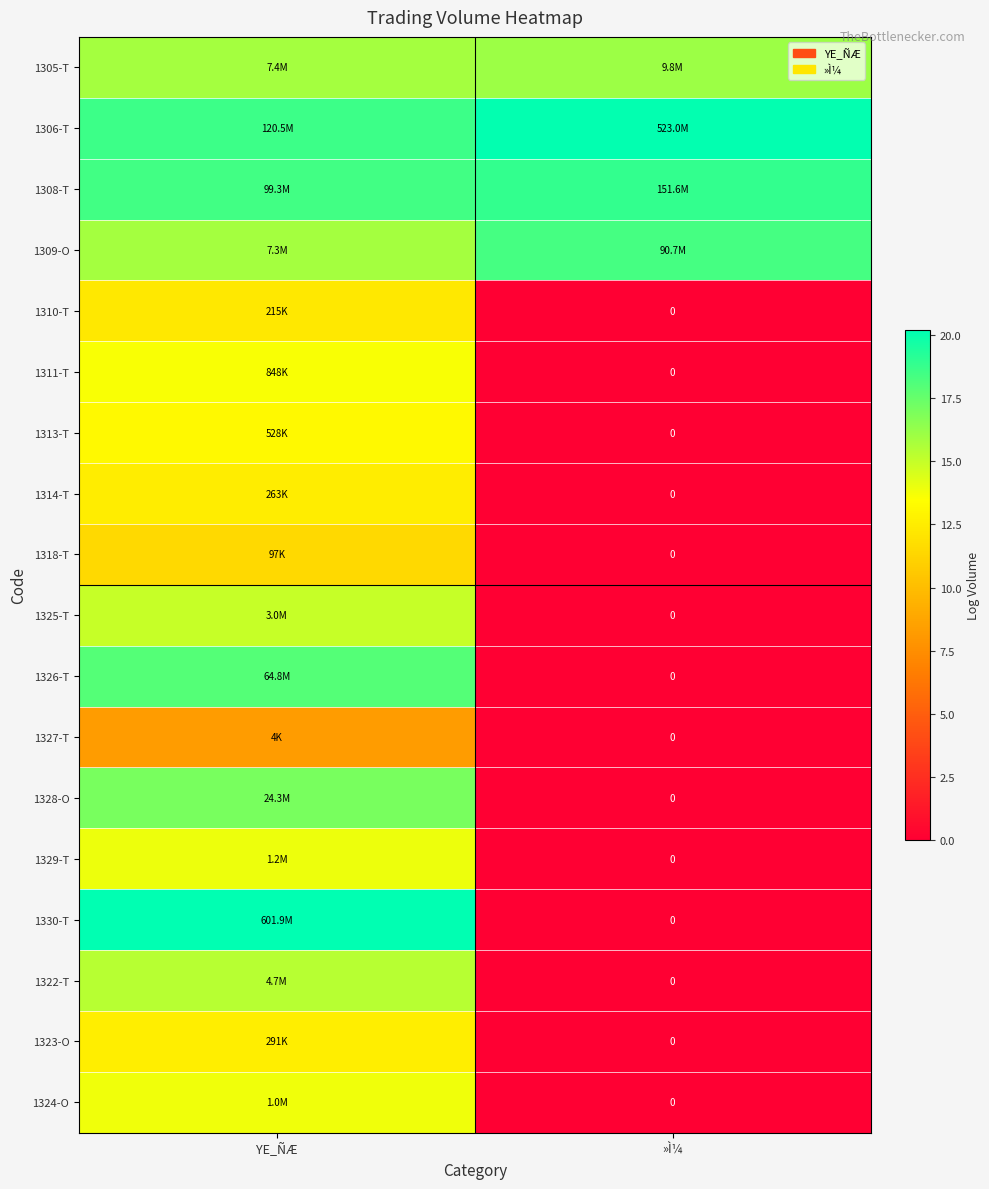

What is the average value of the 1308-T series?

18.6